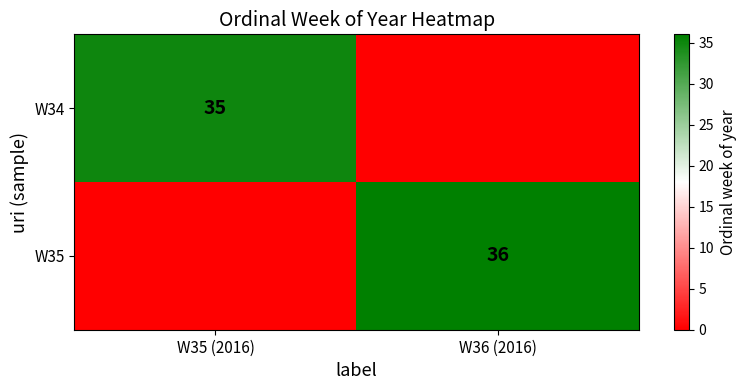

Is the value of W34 at W35 (2016) greater than the value of W35 at W36 (2016)?

No